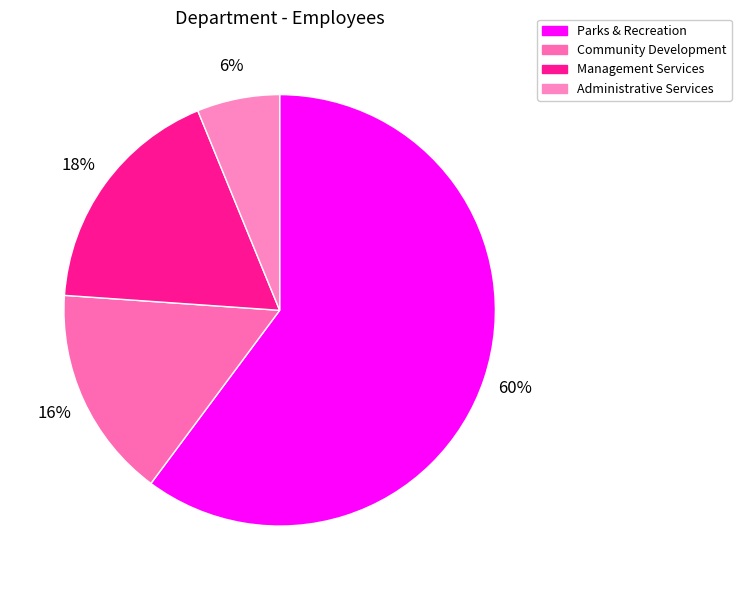

Count the number of slices in the pie.

4